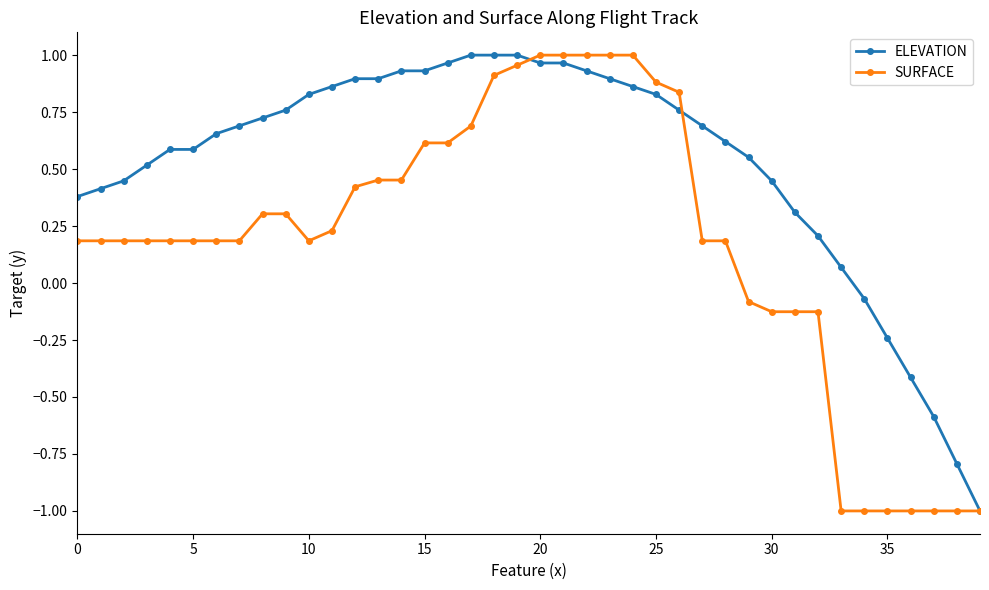

What are all the series names shown in the legend?

ELEVATION, SURFACE